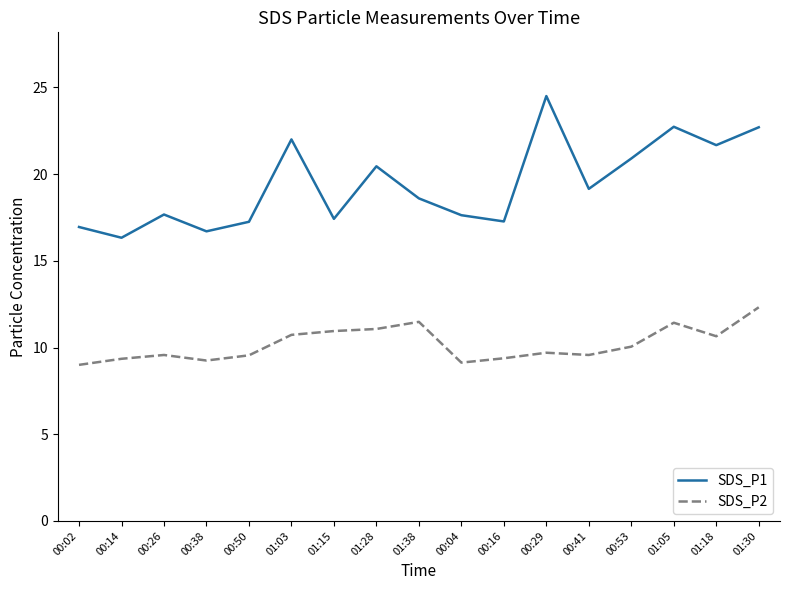

Which series has the largest total across all categories?

SDS_P1